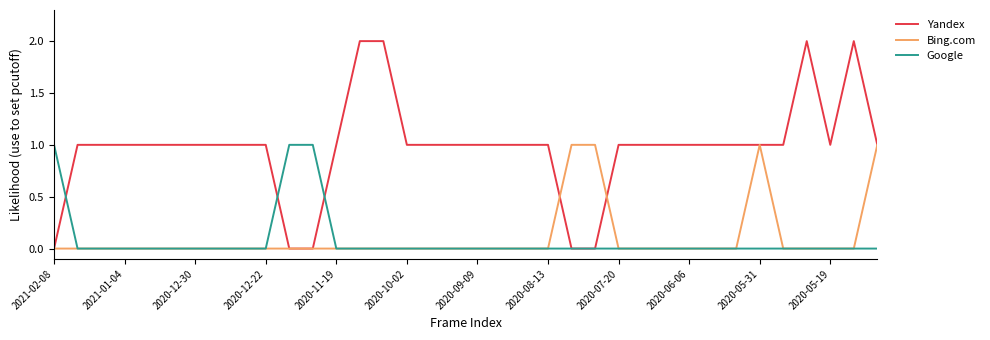

Which series has the widest spread of values?

Yandex